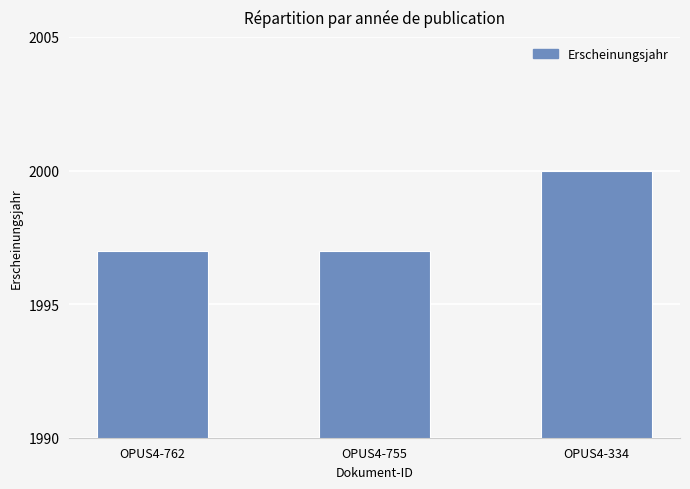

Does the chart contain stacked bars?

No